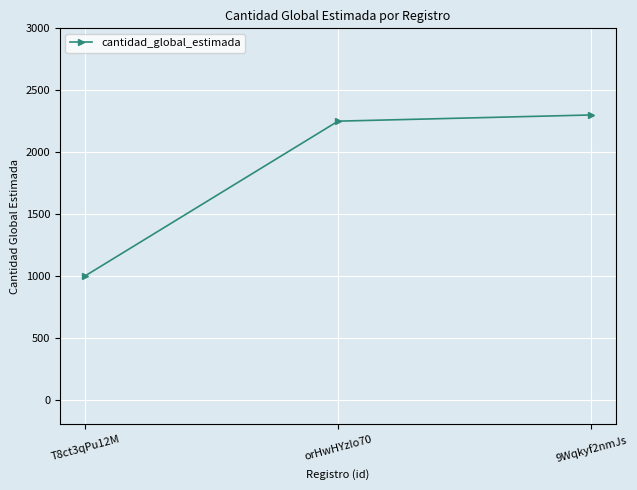

What is the sum of the values at orHwHYzIo70 and T8ct3qPu12M?

3250